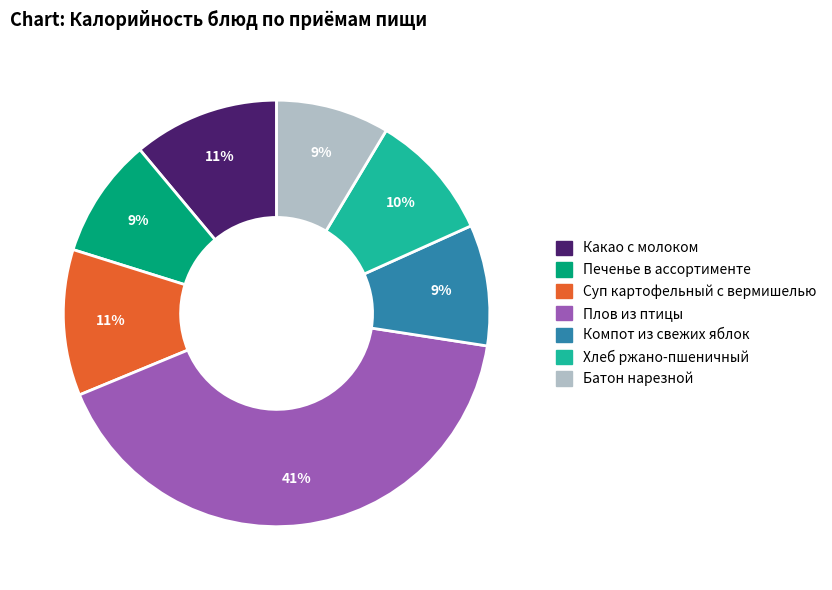

Between Суп картофельный с вермишелью and Батон нарезной, which is larger?

Суп картофельный с вермишелью